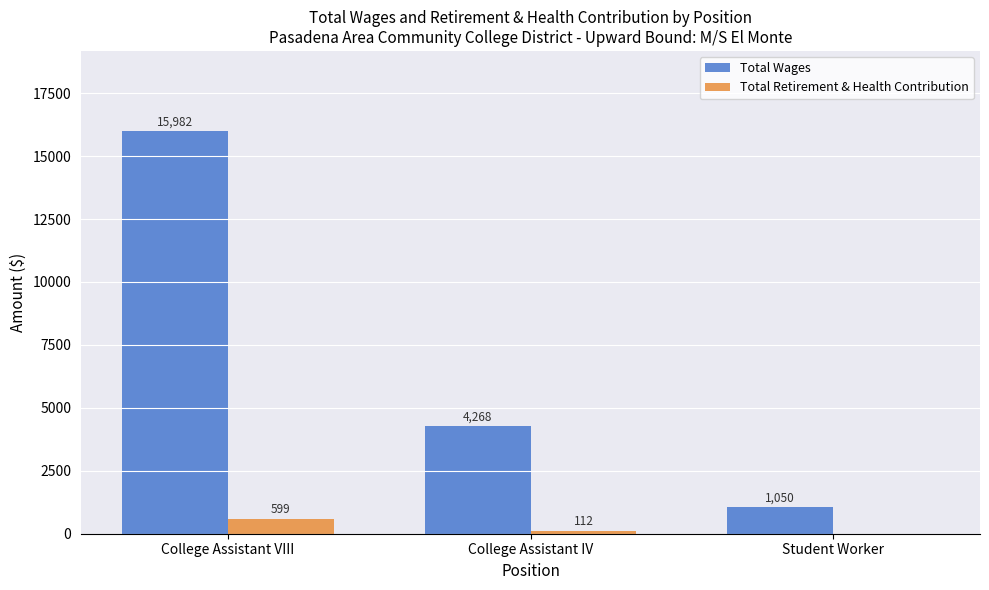

What value does the Total Retirement & Health Contribution series have at College Assistant VIII?

599.3